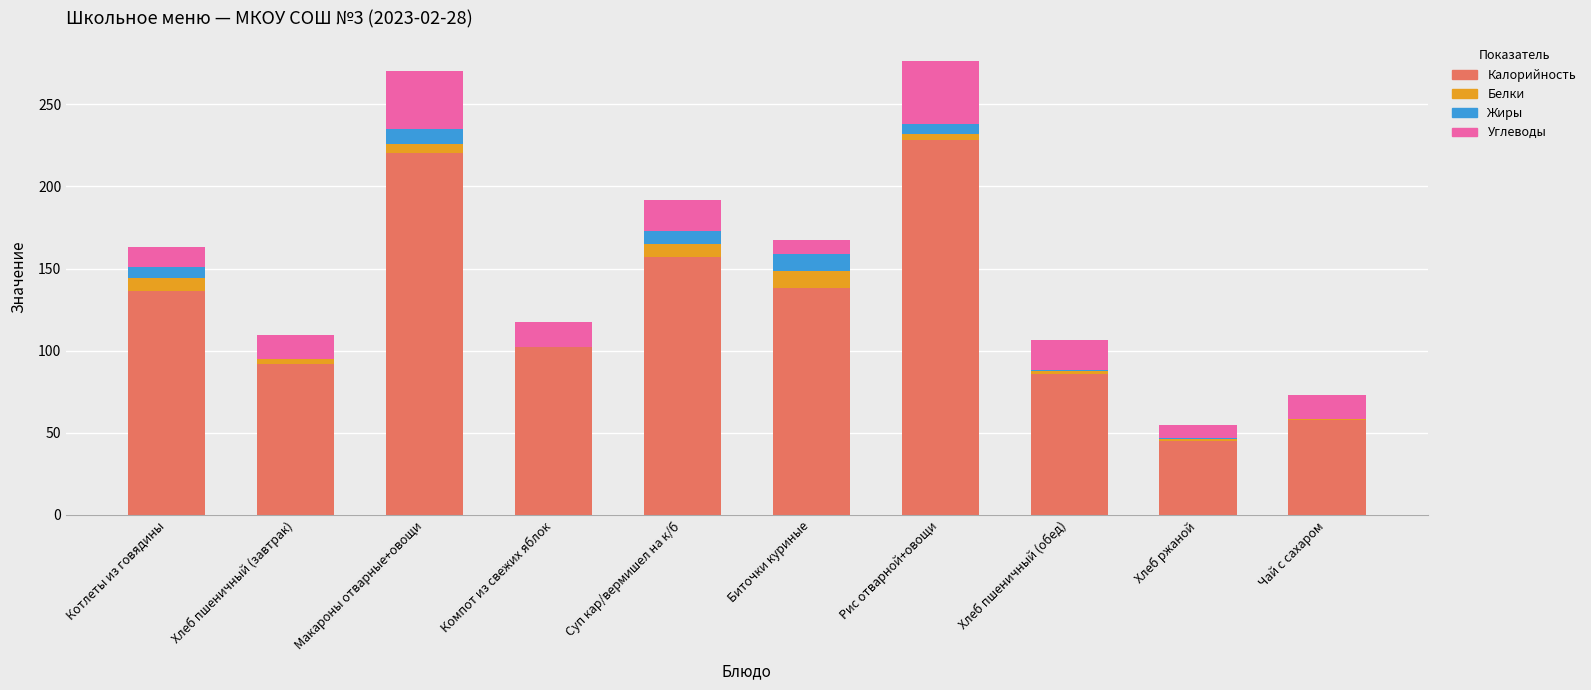

What is the approximate value of Калорийность at Биточки куриные?

138.0